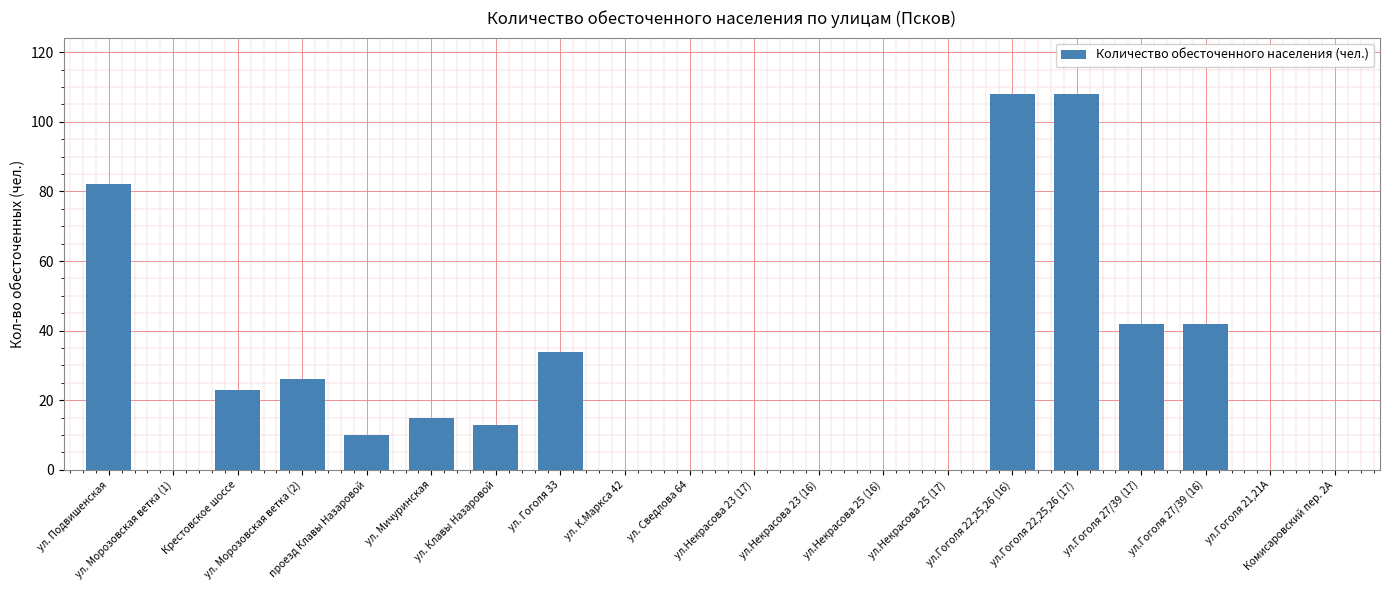

What is the sum of all values?

503